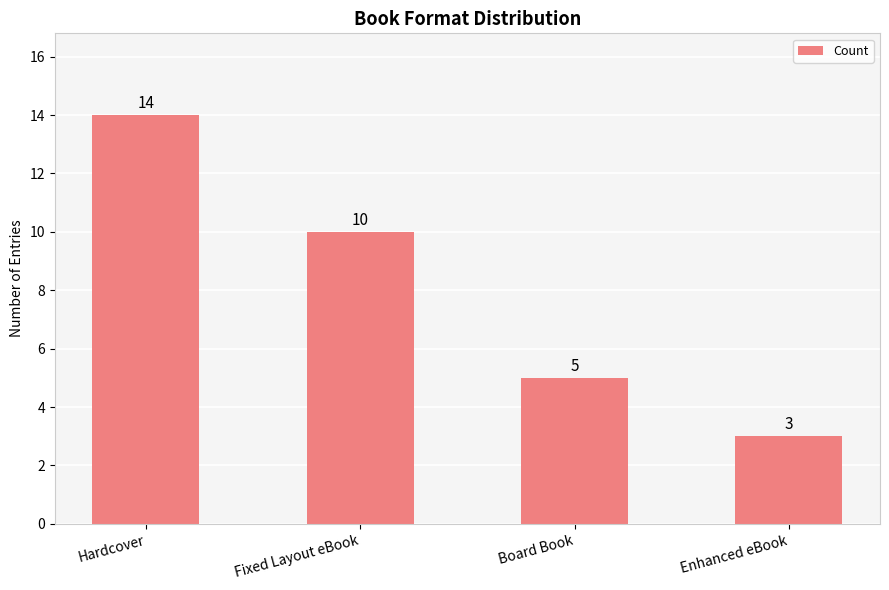

Which has a higher value, Board Book or Hardcover?

Hardcover